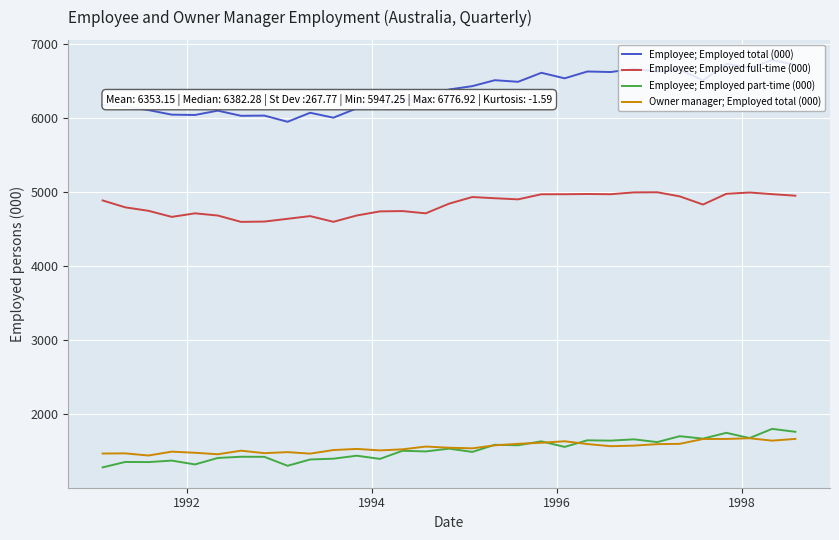

True or false: Employee; Employed total (000) and Owner manager; Employed total (000) intersect in this chart.

False